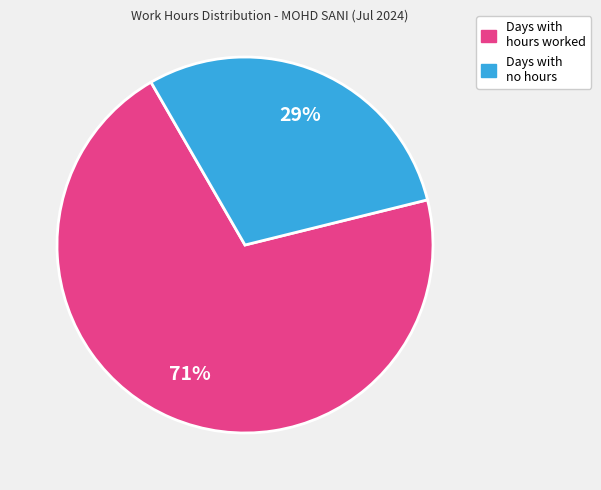

How many slices are in this pie chart?

2